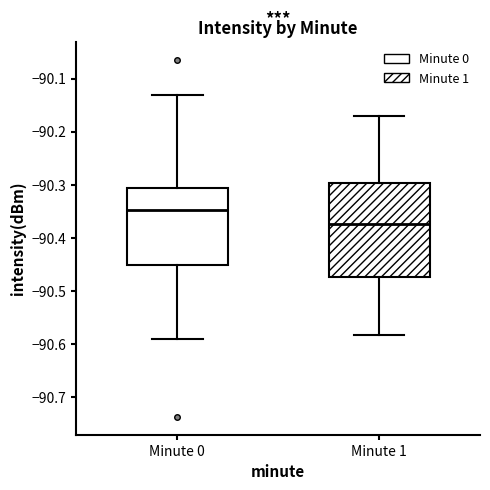

Which box is the tallest, from its lower edge to its upper edge?

Minute 1